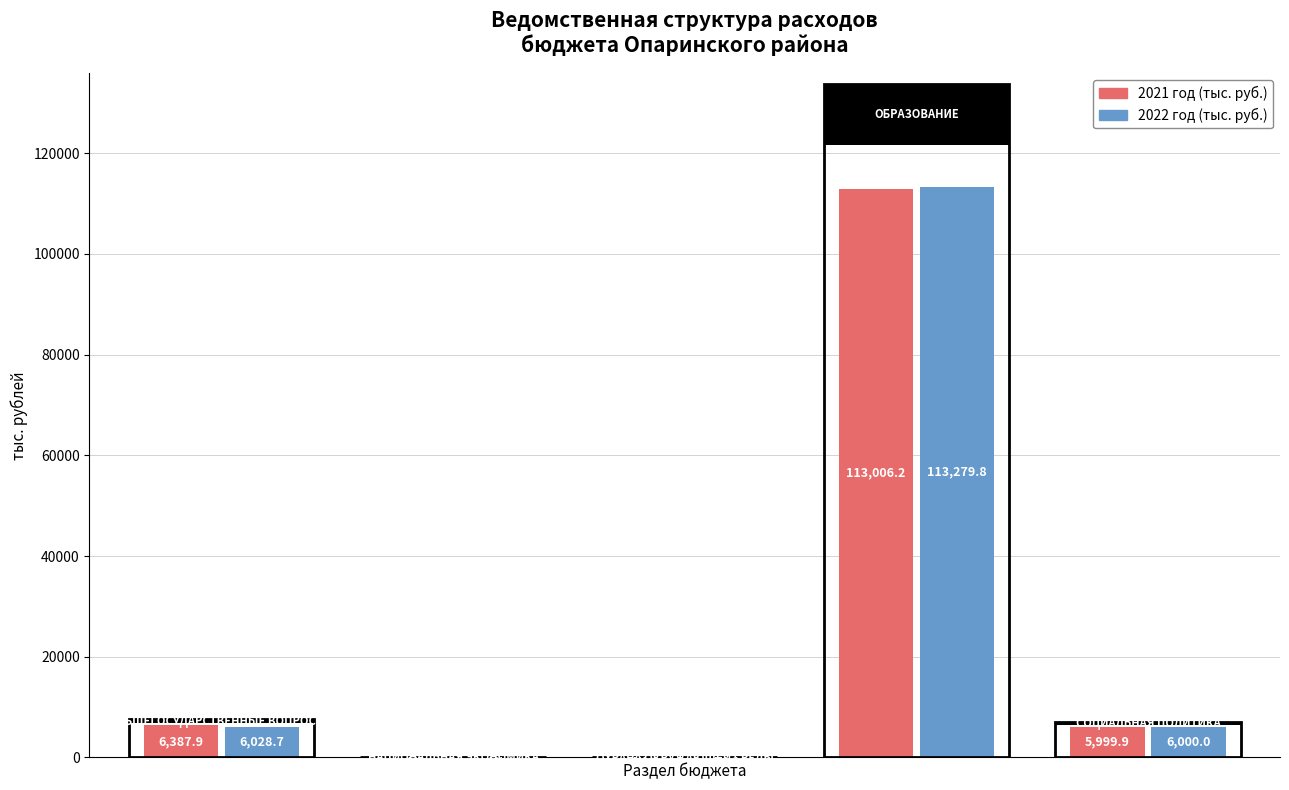

What is the sum of all 2022 год (тыс. руб.) values?

125330.4